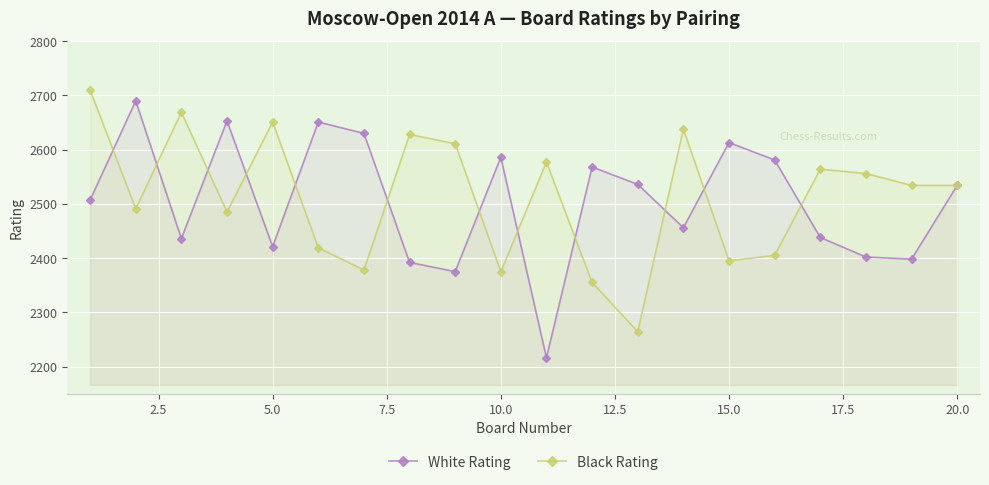

Which series has the widest spread of values?

White Rating